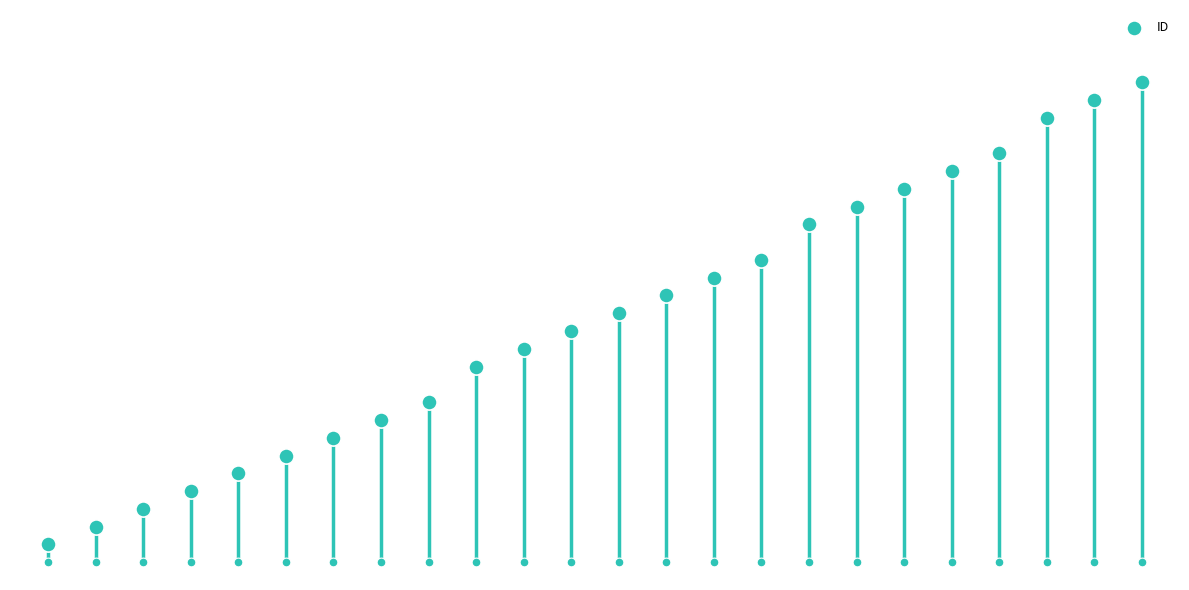

What is the change in value from 14 to 16?

+3